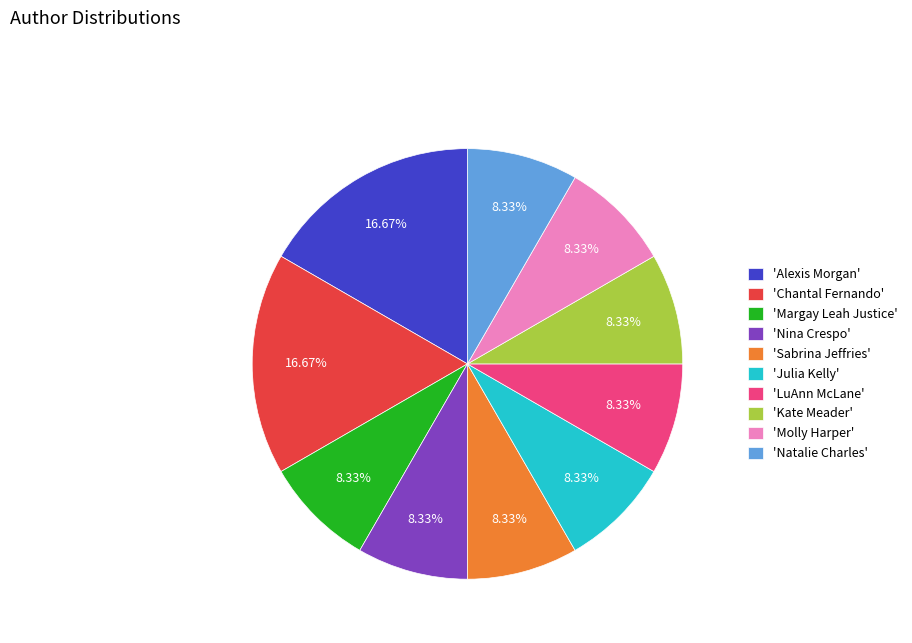

Between 'Nina Crespo' and 'Alexis Morgan', which is larger?

'Alexis Morgan'